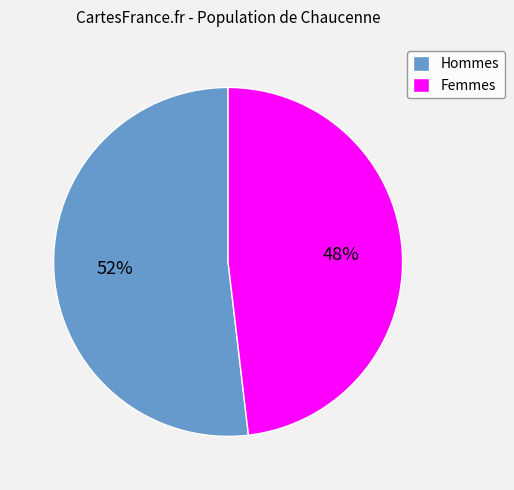

Does any single category account for the majority?

Yes